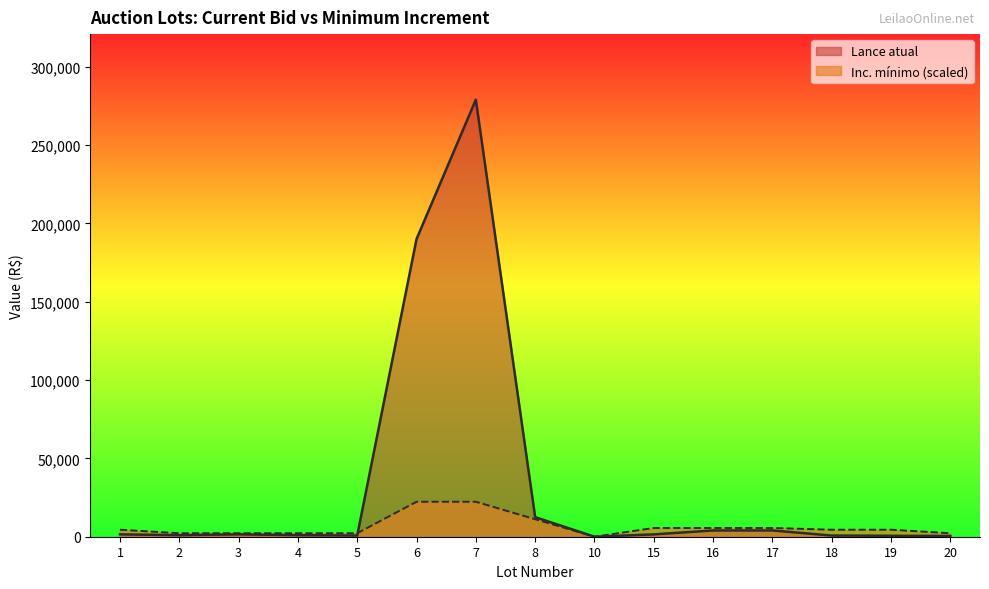

How many data points in Lance atual are less than 1500?

7